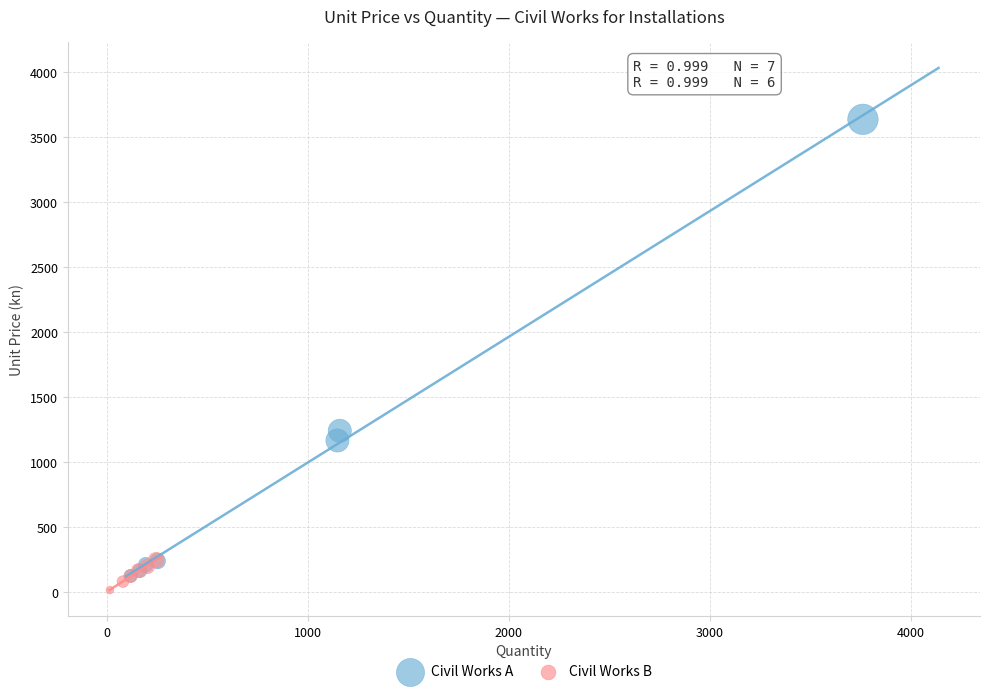

What are all the series names shown in the legend?

Civil Works A, Civil Works B